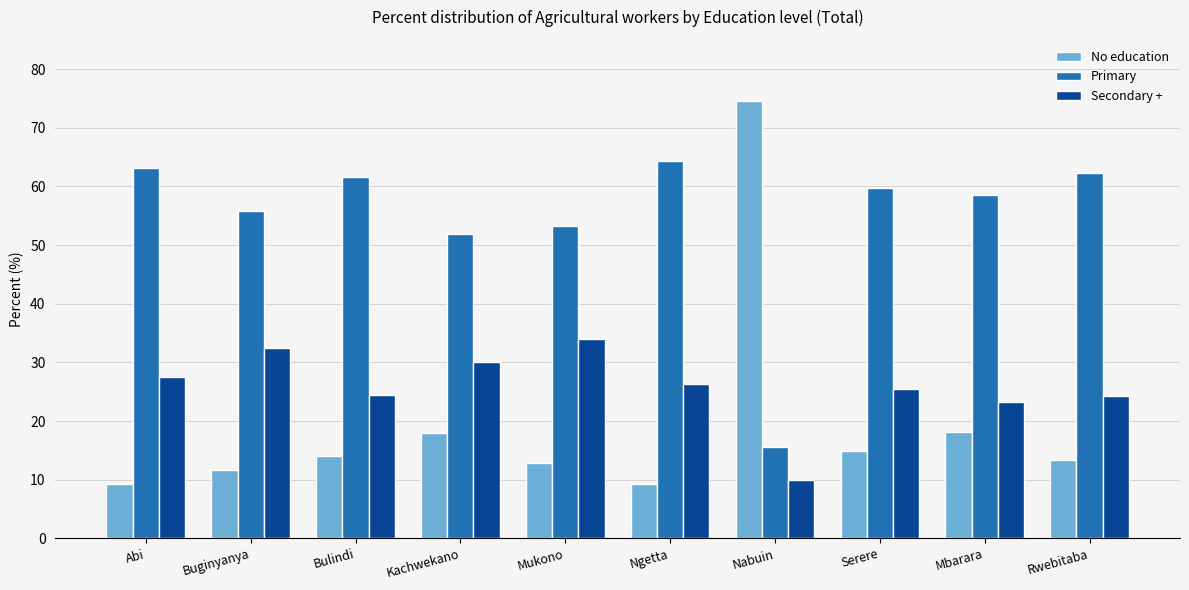

How many groups of bars are there?

10